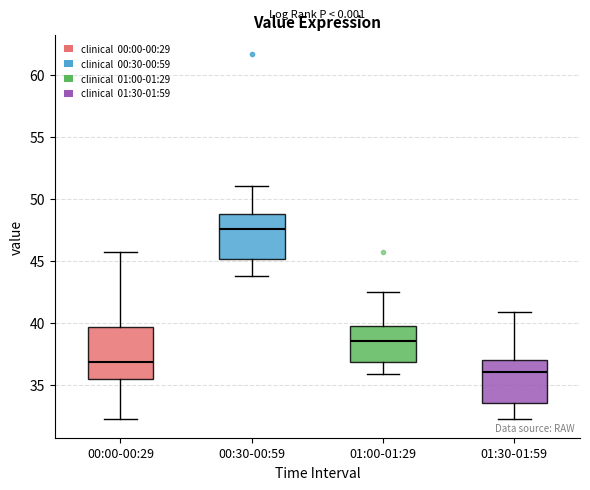

Reading left to right, read every box against the y-axis: the position of its median line, the range the box covers, and the ends of its whiskers. The values are not printed on the chart, so give them approximately, as read against the axis.

00:00-00:29: median 37.0, box 35.5 to 39.5, whiskers 32.0 to 45.5
00:30-00:59: median 47.5, box 45.0 to 49.0, whiskers 44.0 to 51.0
01:00-01:29: median 38.5, box 37.0 to 39.5, whiskers 36.0 to 42.5
01:30-01:59: median 36.0, box 33.5 to 37.0, whiskers 32.0 to 41.0